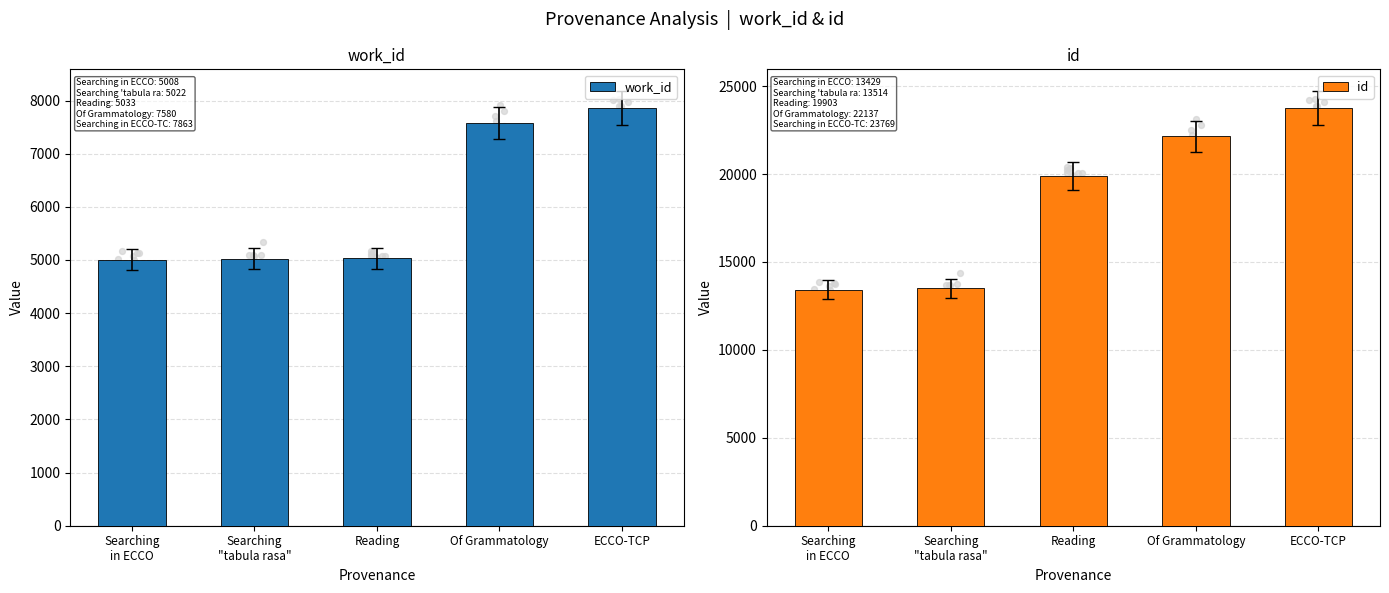

Which series has the largest total across all categories?

id